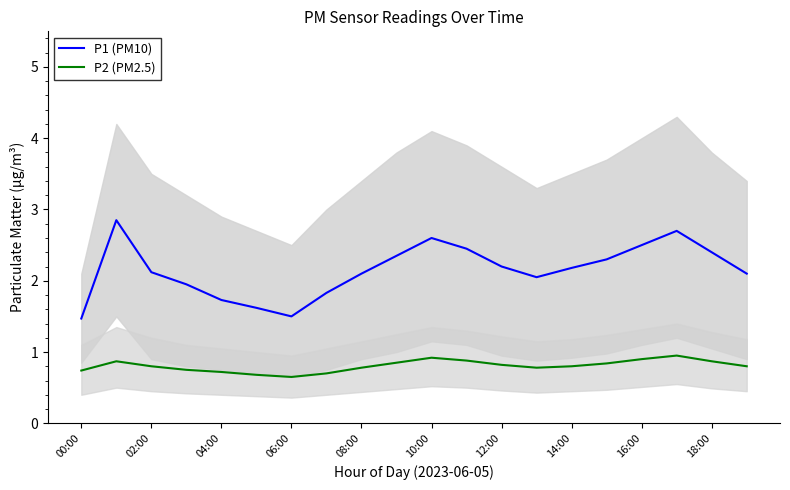

Does the chart display data point markers on the line(s)?

No